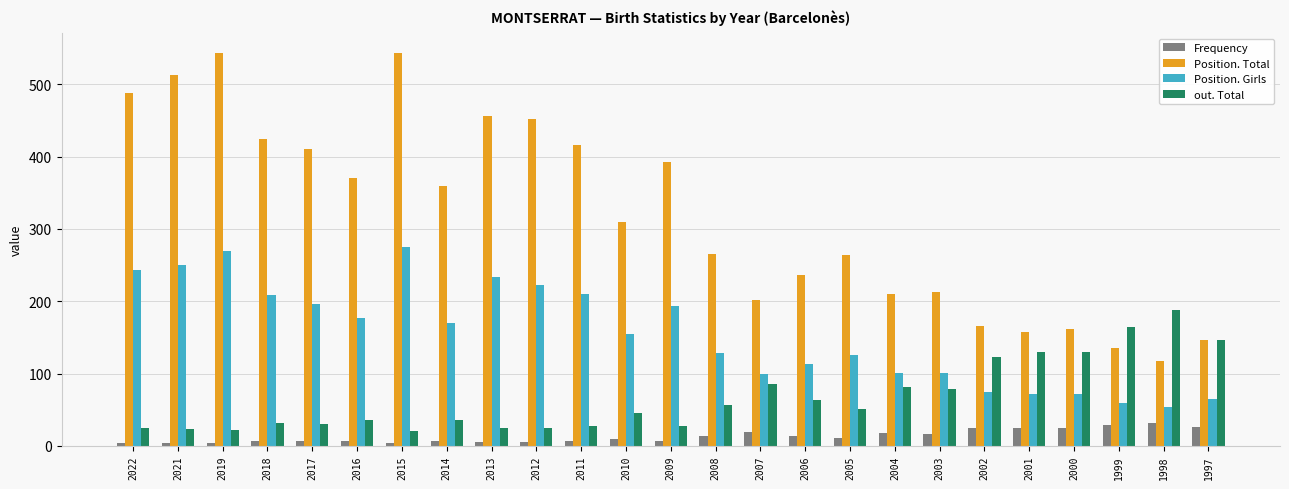

What is the maximum value for out. Total?

188